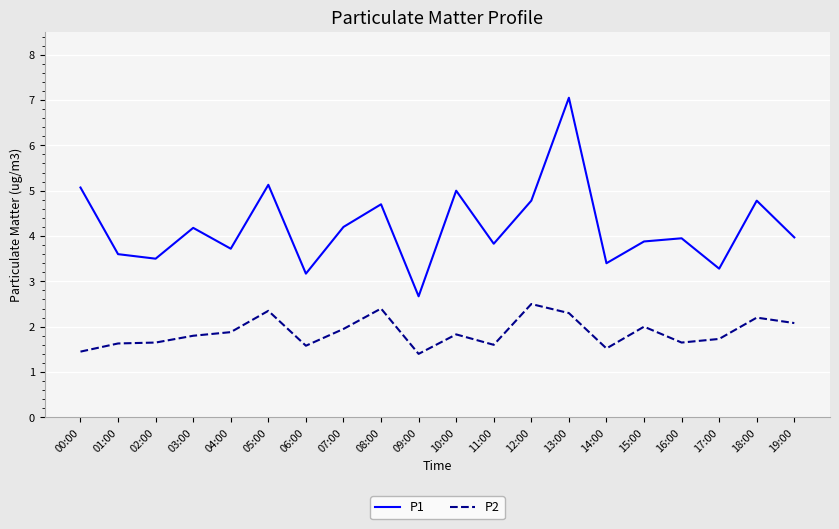

Which series has the largest range (max minus min)?

P1